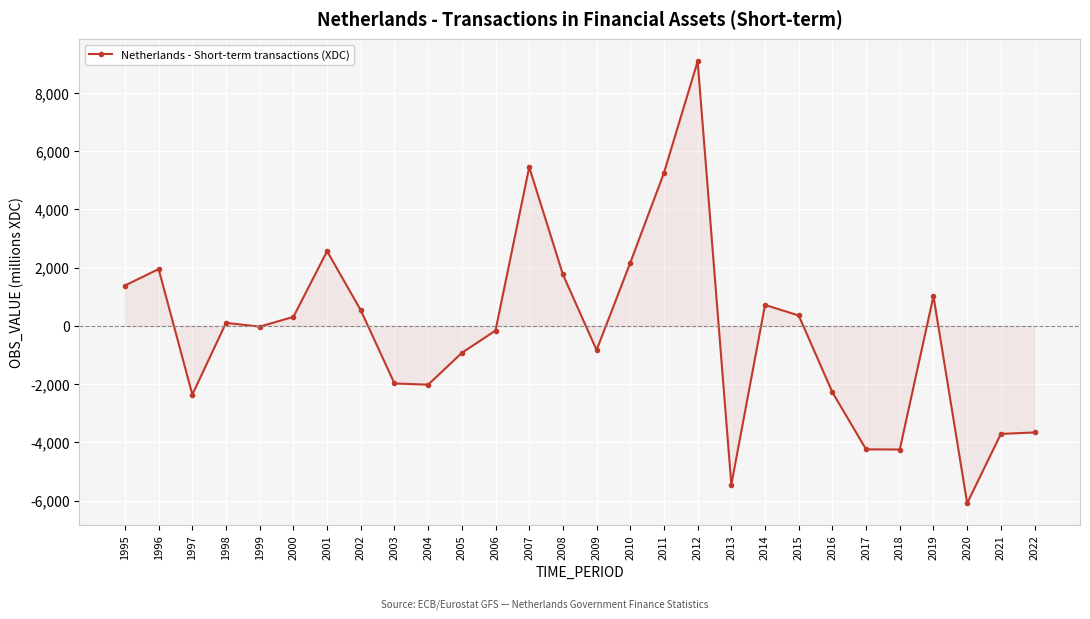

What is the sum of the values at 2015 and 2018?

-3885